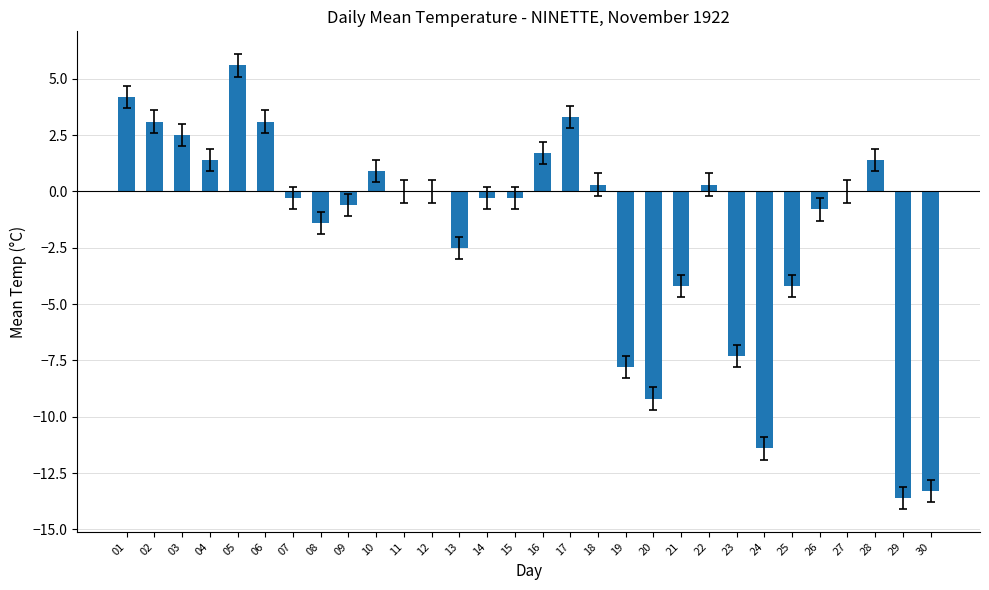

Which label corresponds to the largest value in the chart?

05